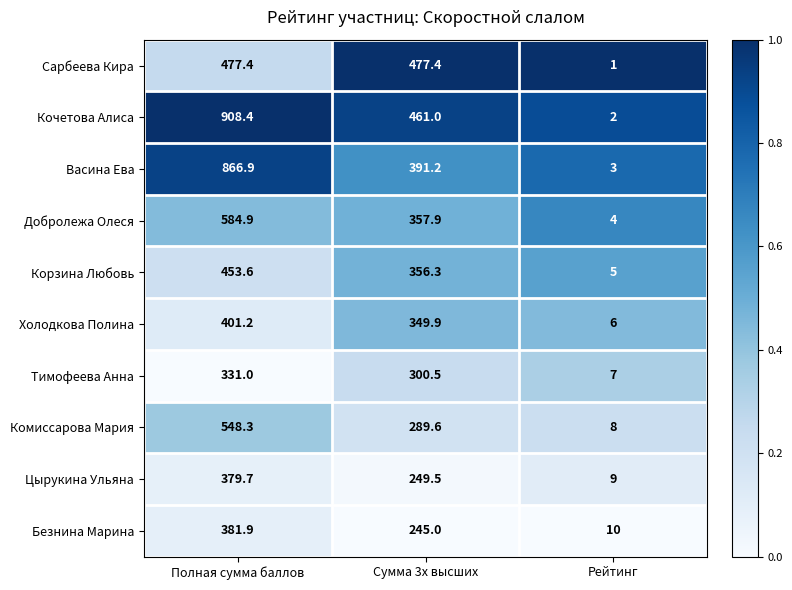

What is the total value across all series at Рейтинг?

55.0